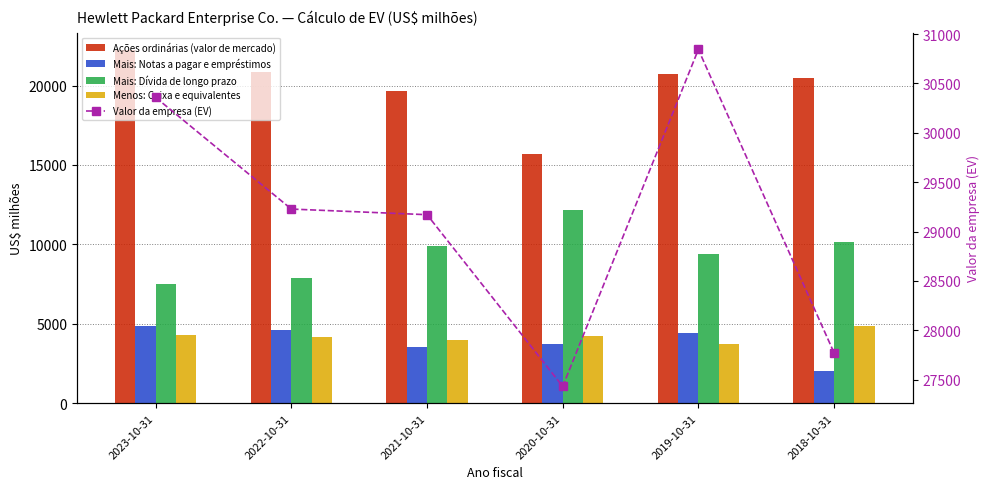

At which category is the sum across all series the highest?

2023-10-31